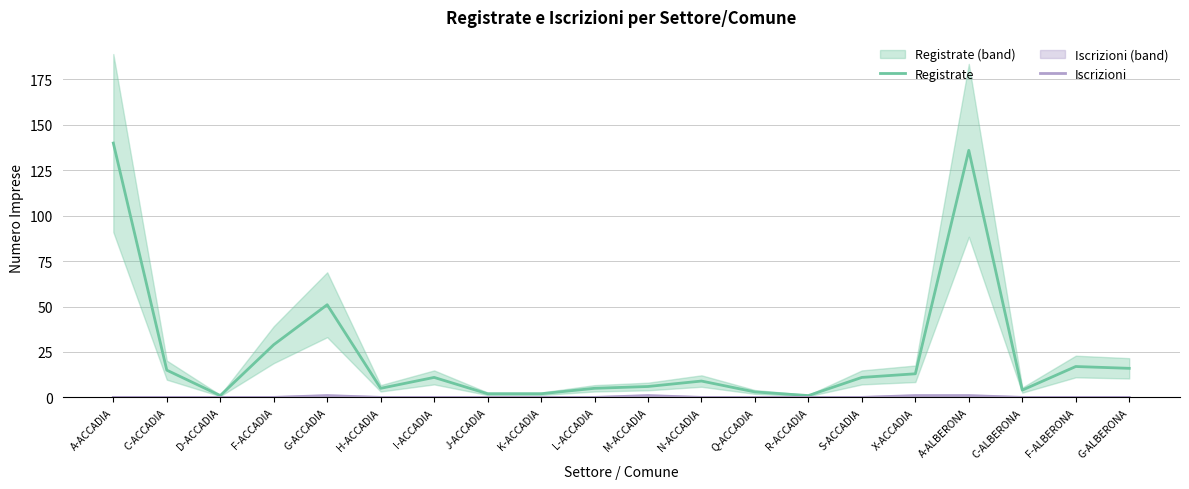

What are all the series names shown in the legend?

Registrate, Iscrizioni